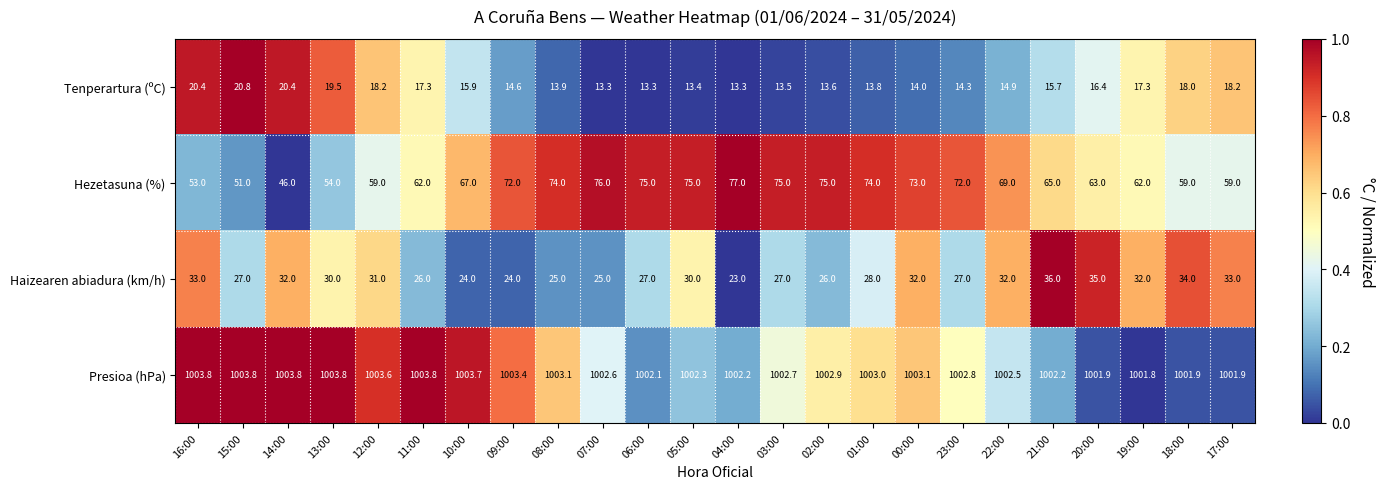

Which category has the lowest value in the Presioa (hPa) series?

19:00